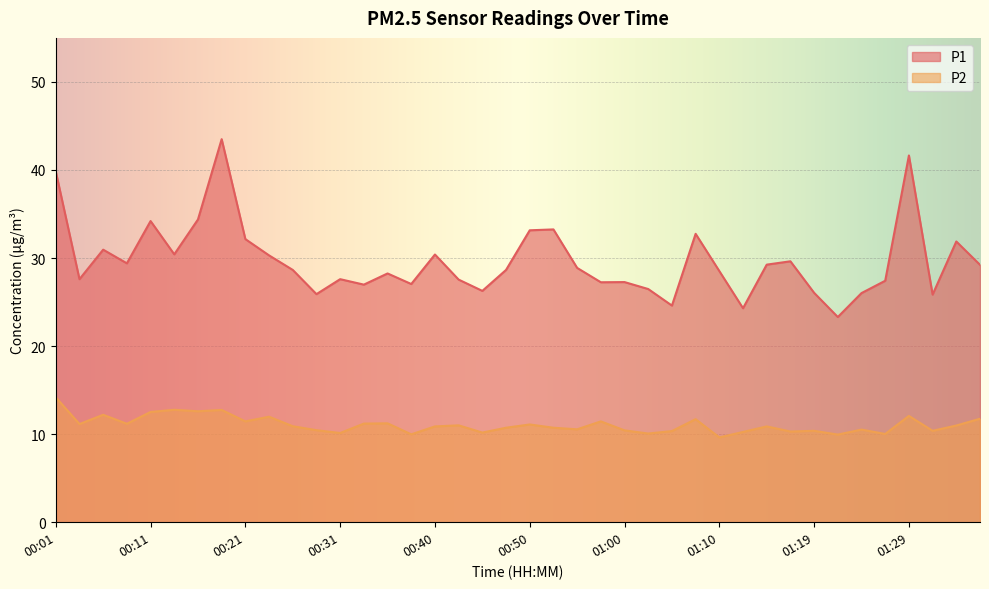

Is it true that P1 equals 29.4 at 00:09?

True